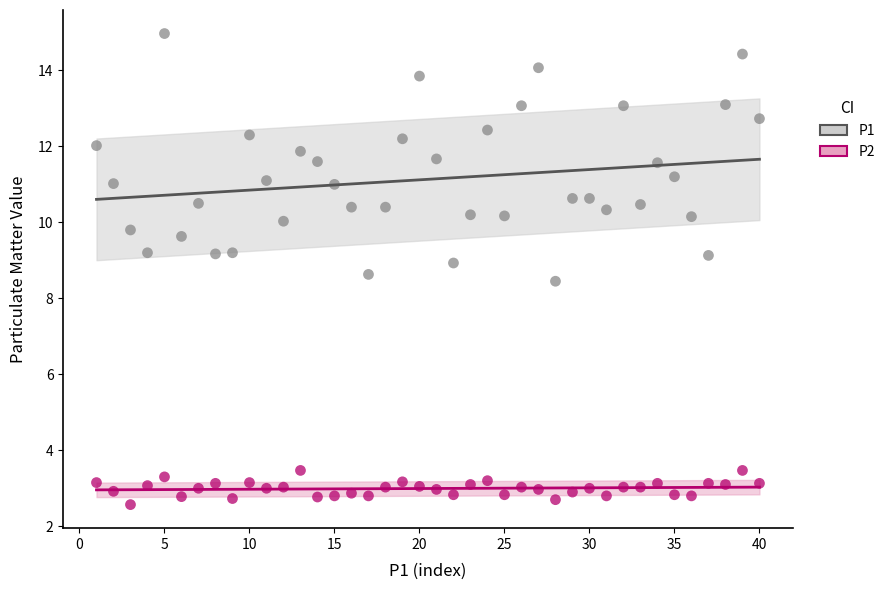

Across all data points, what is the range of X values (max minus min)?

39.0